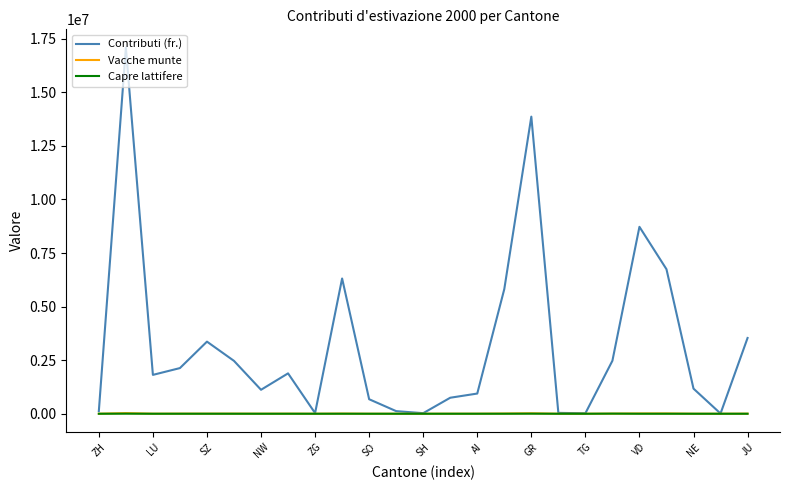

Which series has the largest total across all categories?

Contributi (fr.)